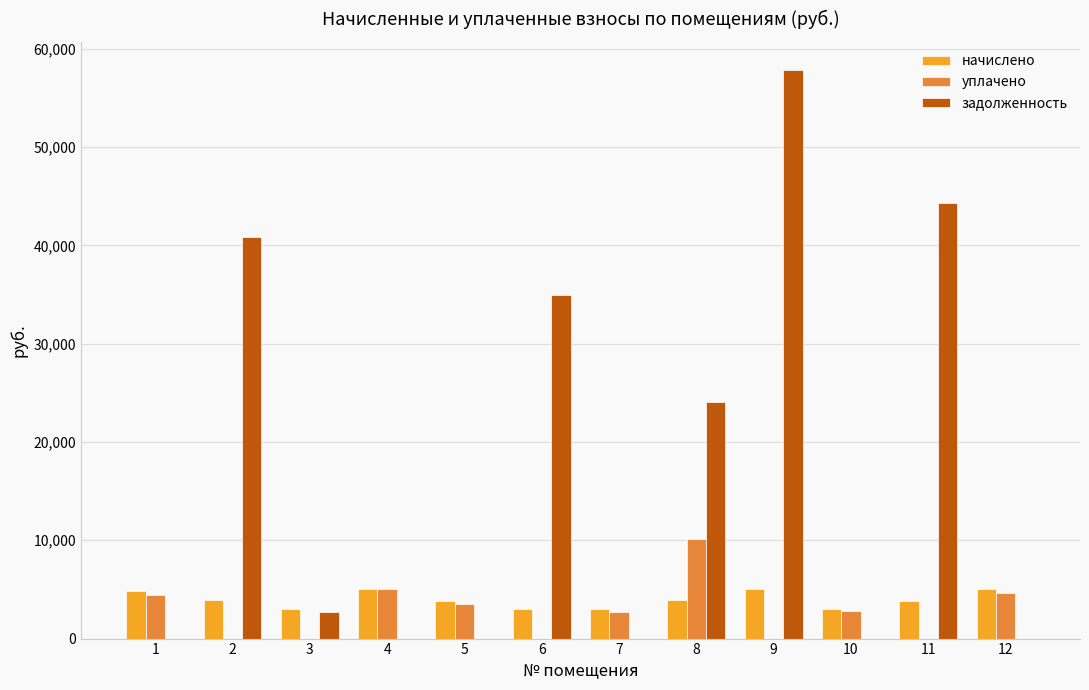

What is the maximum value shown in the chart?

57804.3